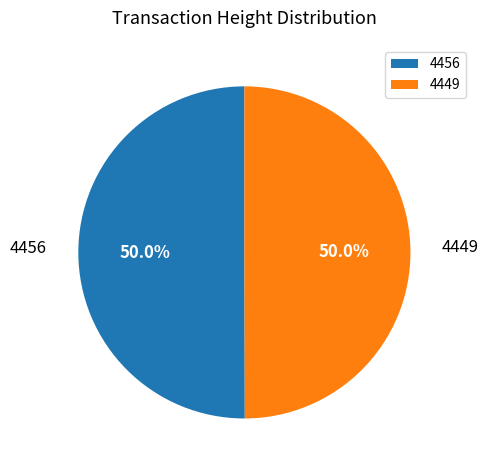

What percentage is the 4456 slice, to the nearest percent?

50%